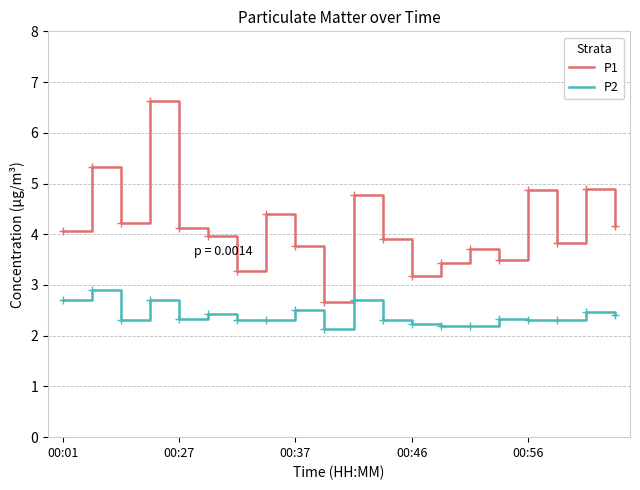

What is the highest value of the P2 series?

2.9